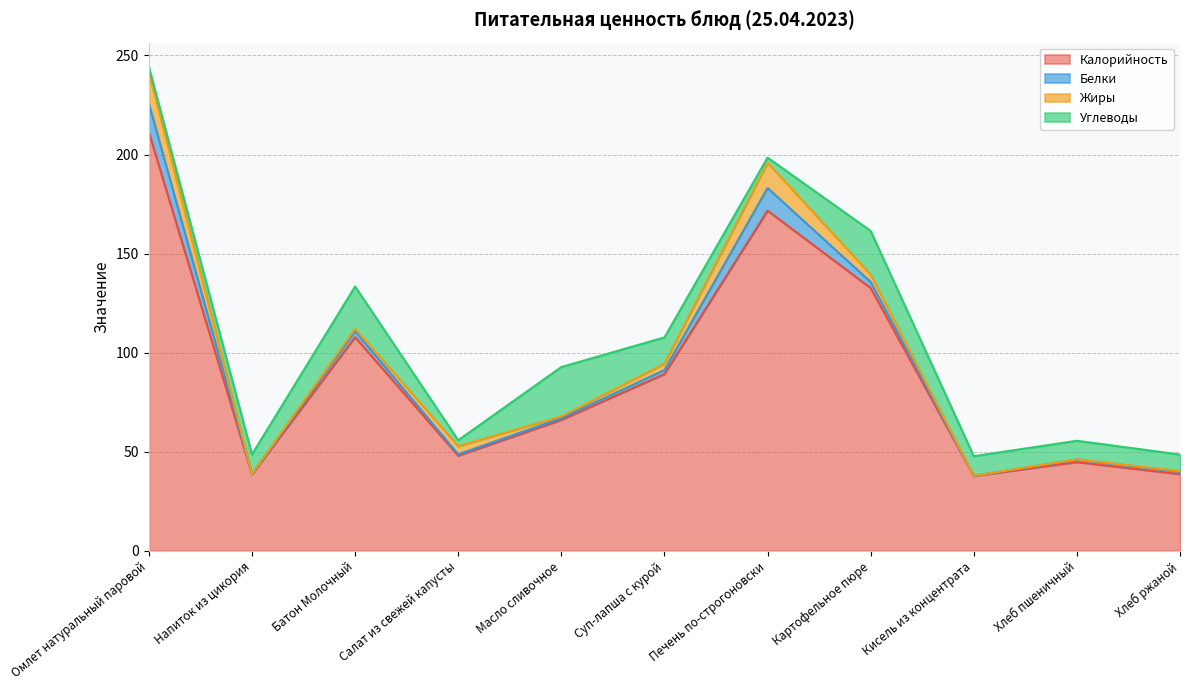

Rank the categories by Жиры value from lowest to highest.

Напиток из цикория, Кисель из концентрата, Хлеб пшеничный, Хлеб ржаной, Масло сливочное, Батон Молочный, Суп-лапша с курой, Картофельное пюре, Салат из свежей капусты, Печень по-строгоновски, Омлет натуральный паровой